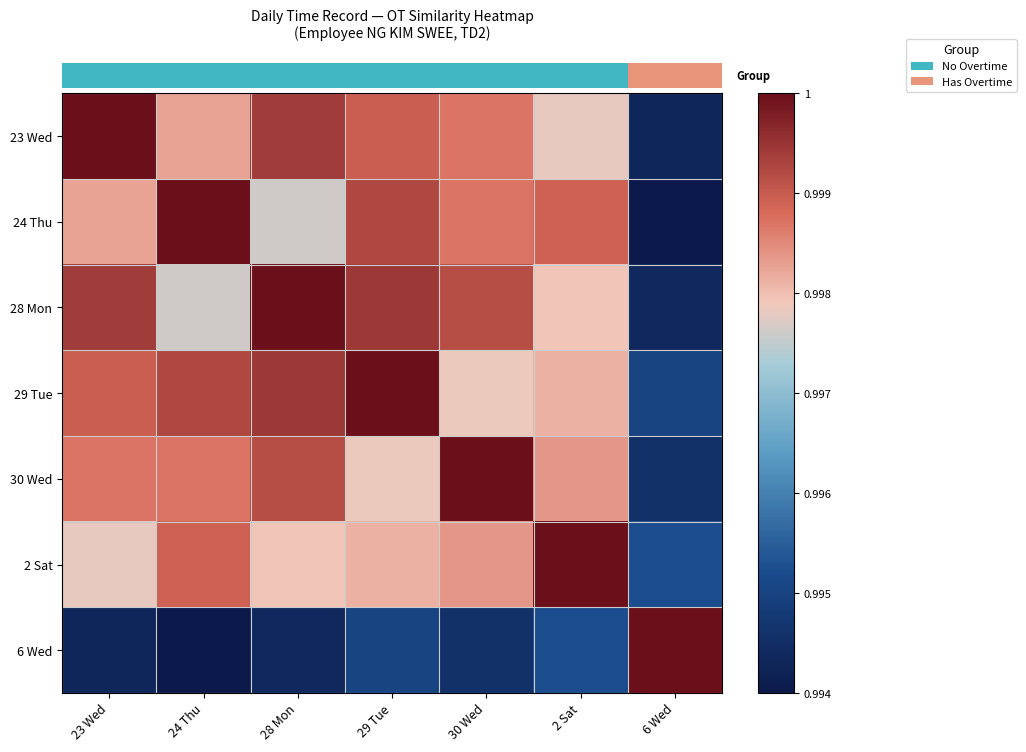

List the series in order of their peak value, highest first.

23 Wed, 24 Thu, 28 Mon, 29 Tue, 30 Wed, 2 Sat, 6 Wed